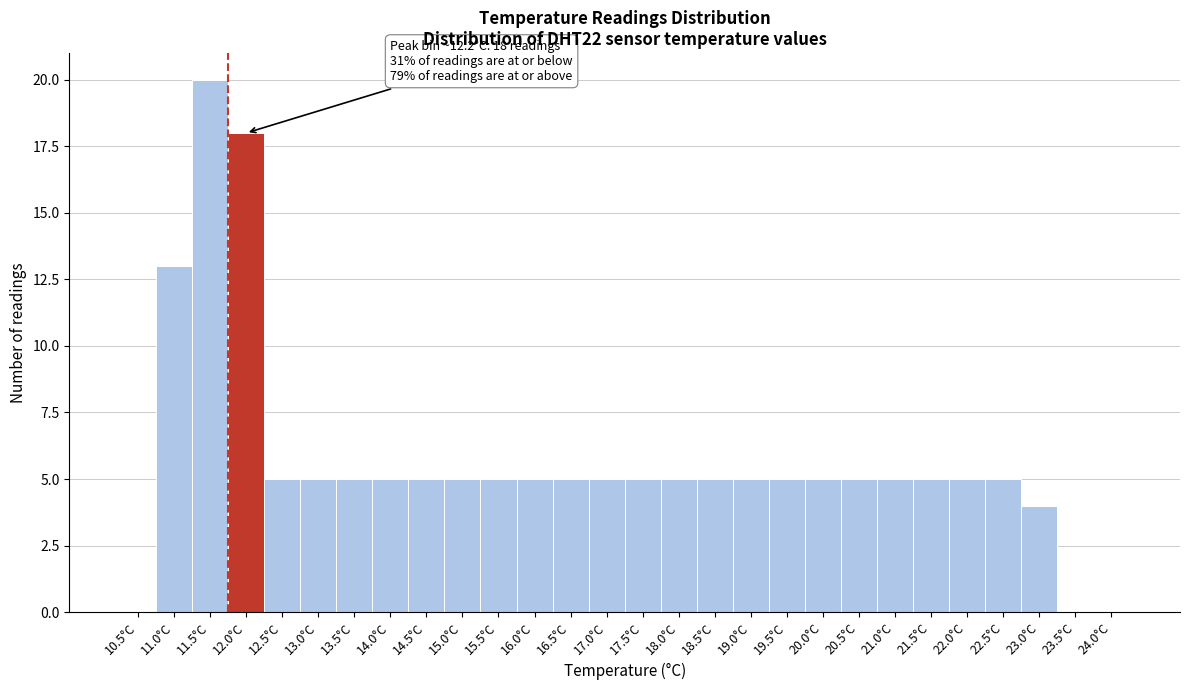

Reading left to right, extract all data points from this chart.

10.5°C=0	11.0°C=13	11.5°C=20	12.0°C=18	12.5°C=5	13.0°C=5	13.5°C=5	14.0°C=5	14.5°C=5	15.0°C=5	15.5°C=5	16.0°C=5	16.5°C=5	17.0°C=5	17.5°C=5	18.0°C=5	18.5°C=5	19.0°C=5	19.5°C=5	20.0°C=5	20.5°C=5	21.0°C=5	21.5°C=5	22.0°C=5	22.5°C=5	23.0°C=4	23.5°C=0	24.0°C=0